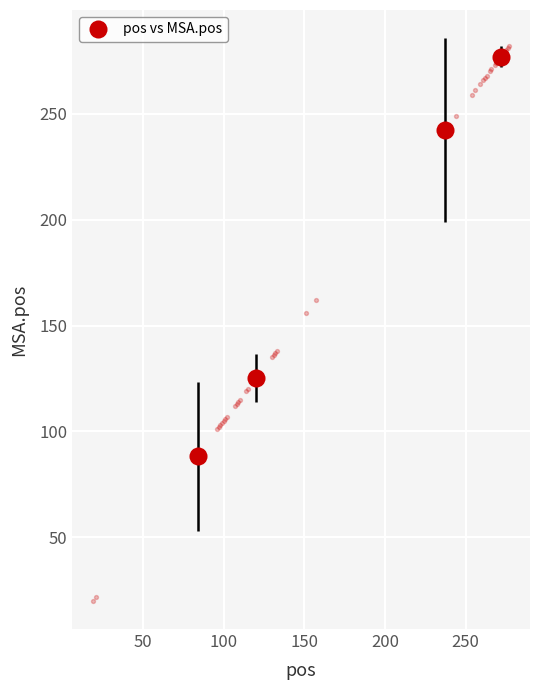

What Y value in the scatter plot is closest to 151?

156